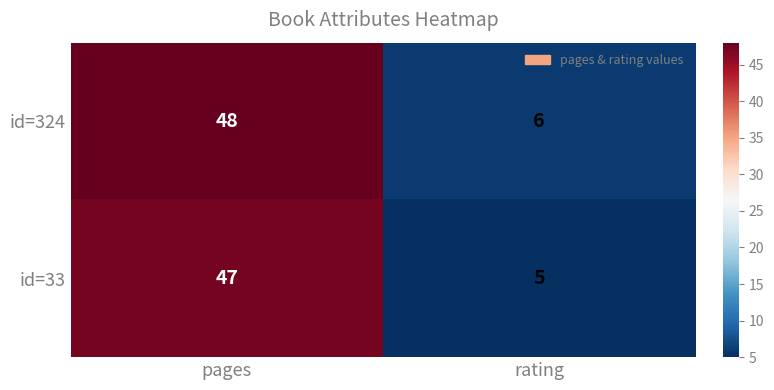

What is the approximate value of id=324 at pages, to the nearest 5?

50